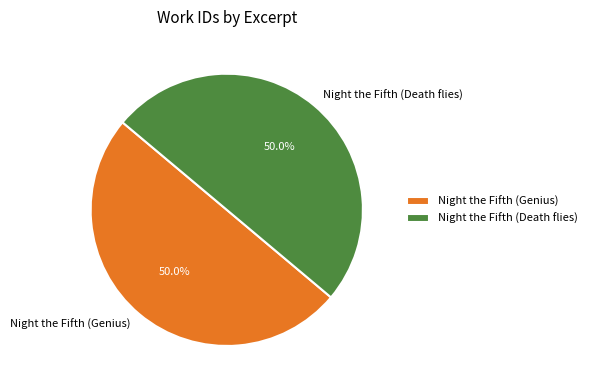

To the nearest percent, what percentage of the pie is Night the Fifth (Genius)?

50%